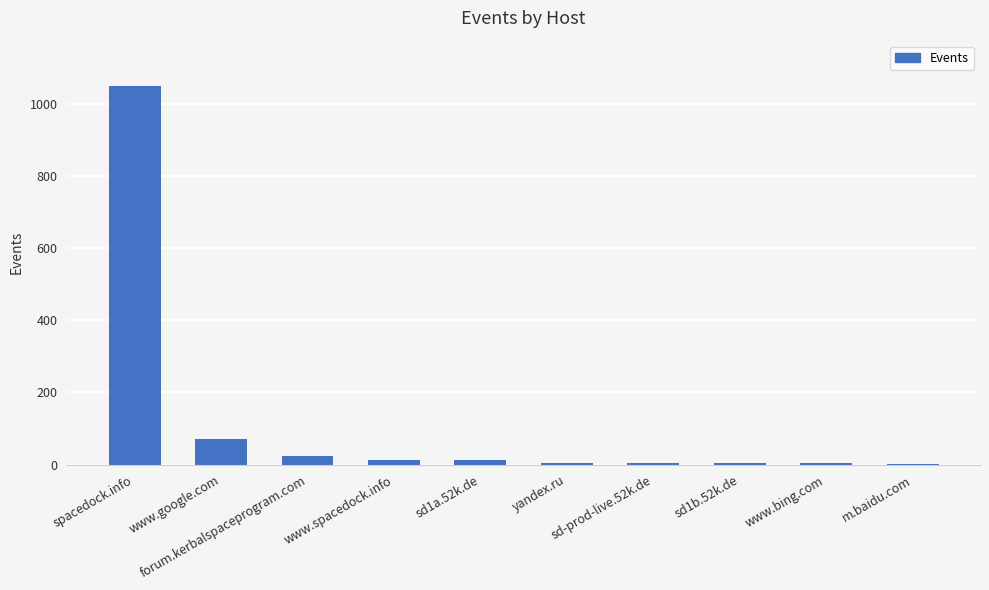

What is the sum of the values at sd1b.52k.de and forum.kerbalspaceprogram.com?

29